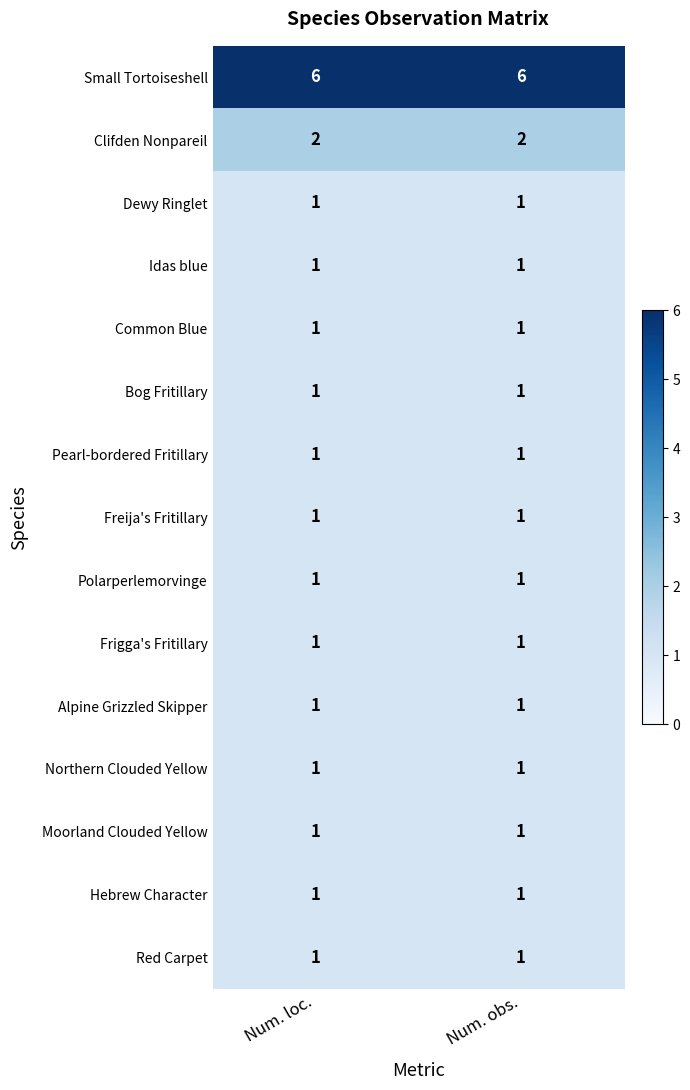

Reading left to right, transcribe all the data shown in this chart.

Small Tortoiseshell: 6	6
Clifden Nonpareil: 2	2
Dewy Ringlet: 1	1
Idas blue: 1	1
Common Blue: 1	1
Bog Fritillary: 1	1
Pearl-bordered Fritillary: 1	1
Freija's Fritillary: 1	1
Polarperlemorvinge: 1	1
Frigga's Fritillary: 1	1
Alpine Grizzled Skipper: 1	1
Northern Clouded Yellow: 1	1
Moorland Clouded Yellow: 1	1
Hebrew Character: 1	1
Red Carpet: 1	1